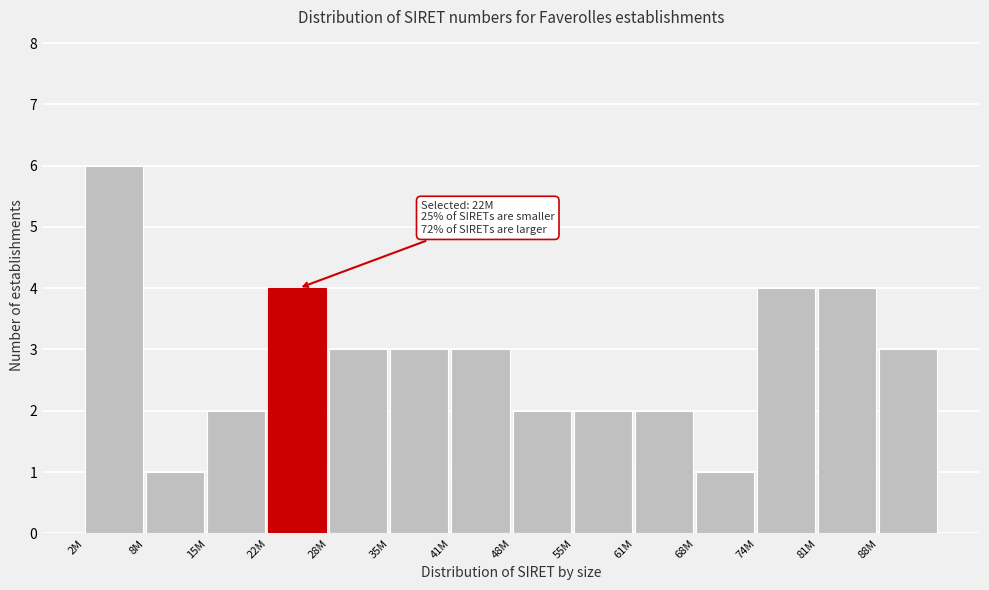

Reading left to right, what are all the values shown in this chart?

2M=6	8M=1	15M=2	22M=4	28M=3	35M=3	41M=3	48M=2	55M=2	61M=2	68M=1	74M=4	81M=4	88M=3